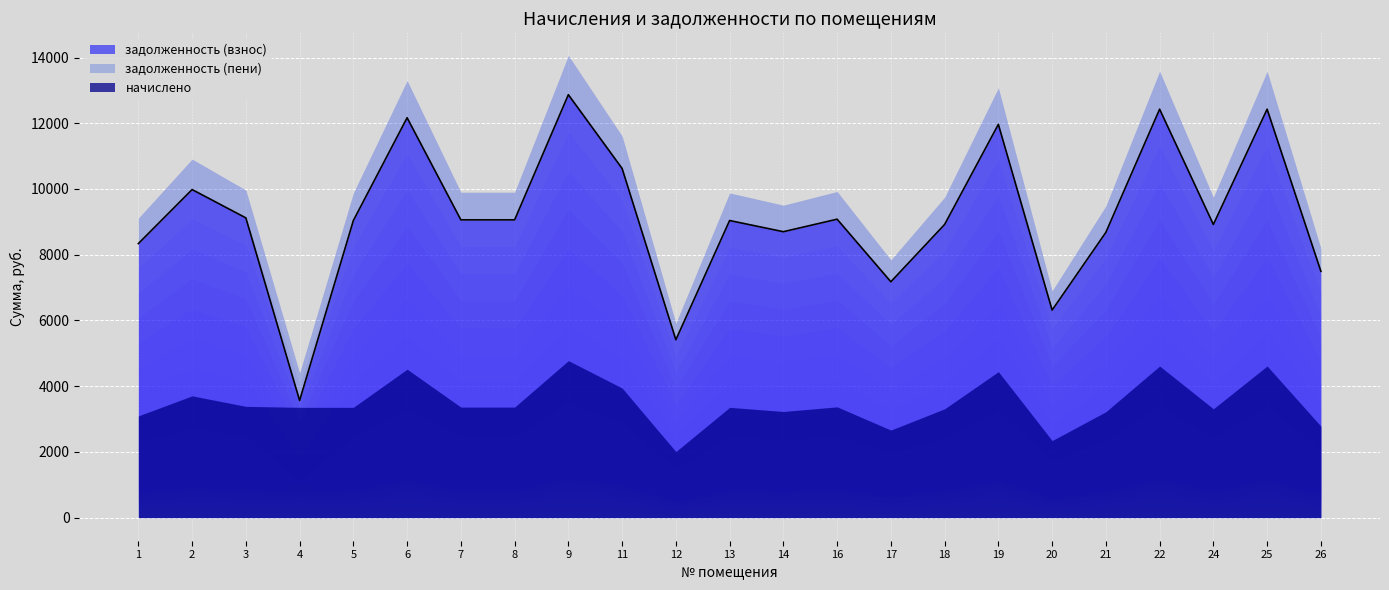

True or false: задолженность (взнос) and задолженность (пени) intersect in this chart.

False